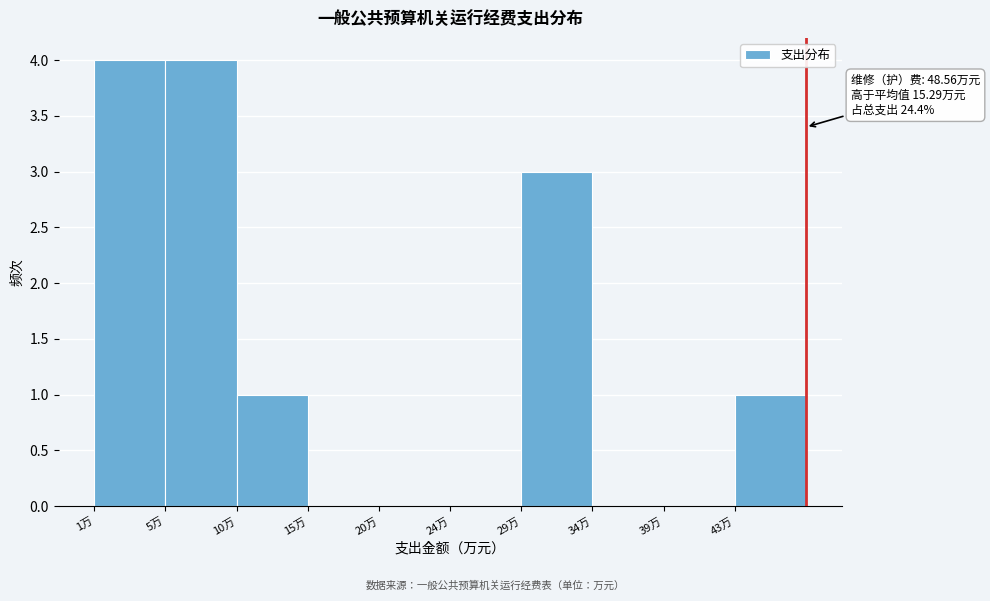

Reading right to left, what are all the values shown in this chart?

43万=1	39万=0	34万=0	29万=3	24万=0	20万=0	15万=0	10万=1	5万=4	1万=4